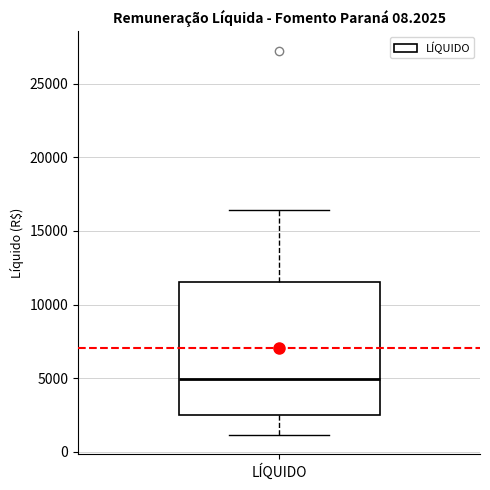

Read this box plot against the y-axis: the position of the median line, the range covered by the box, and the ends of both whiskers. The values are not printed on the chart, so give them approximately, as read against the axis.

median 5000, box 2500 to 11500, whiskers 1000 to 16500